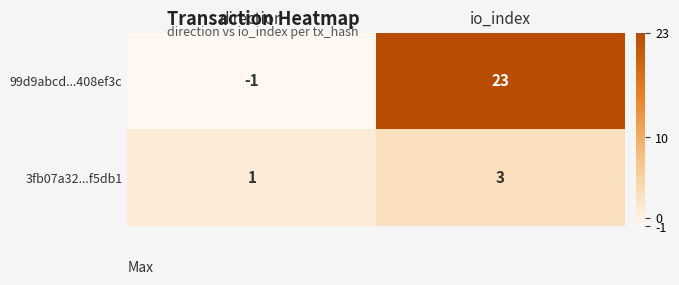

What is the smallest value displayed?

-1